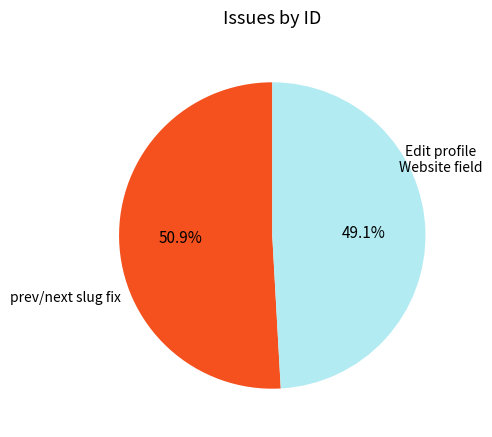

Is there a majority slice in this chart?

Yes